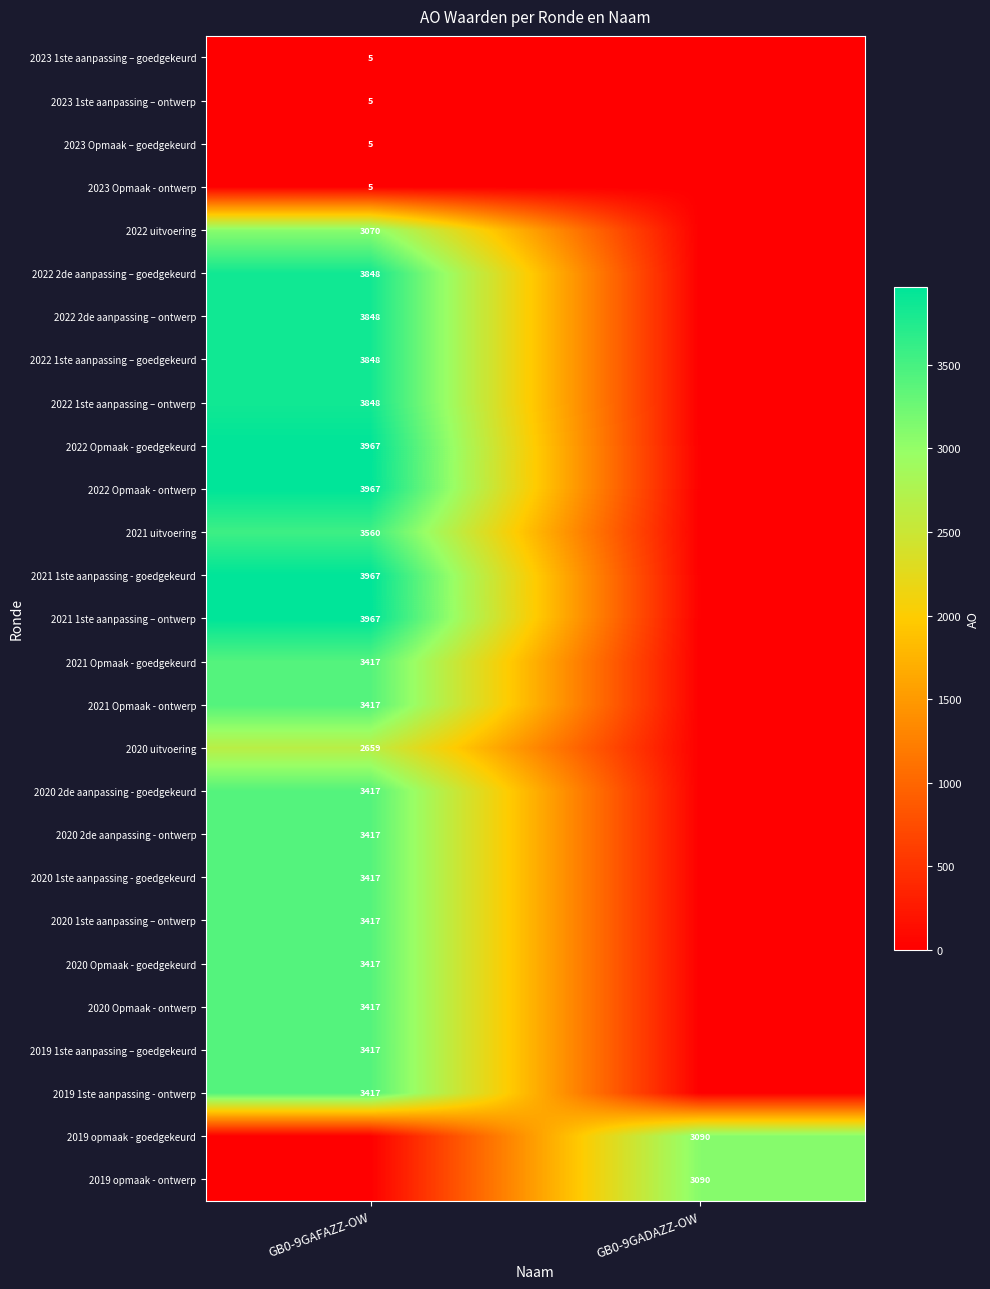

Is the value of 2022 2de aanpassing – ontwerp at GB0-9GAFAZZ-OW greater than the value of 2020 Opmaak - ontwerp at GB0-9GAFAZZ-OW?

Yes